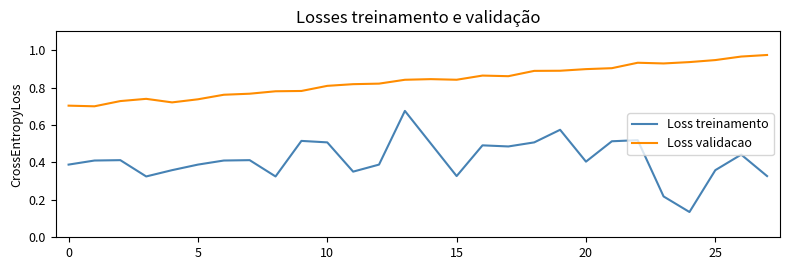

True or false: Loss validacao and Loss treinamento intersect in this chart.

False